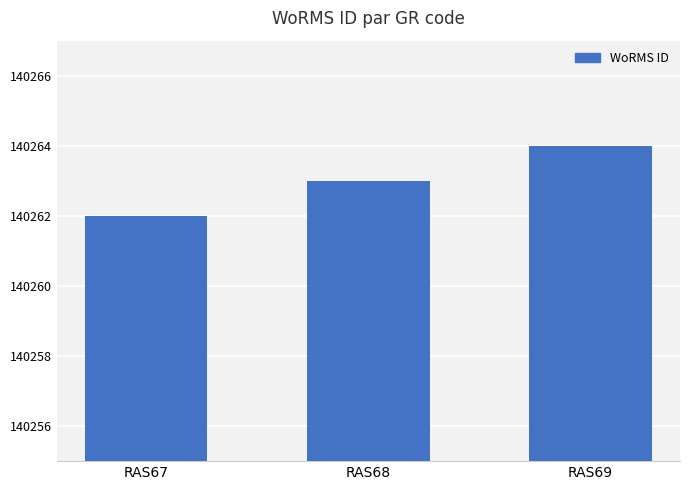

What is the difference between the maximum and minimum values?

2